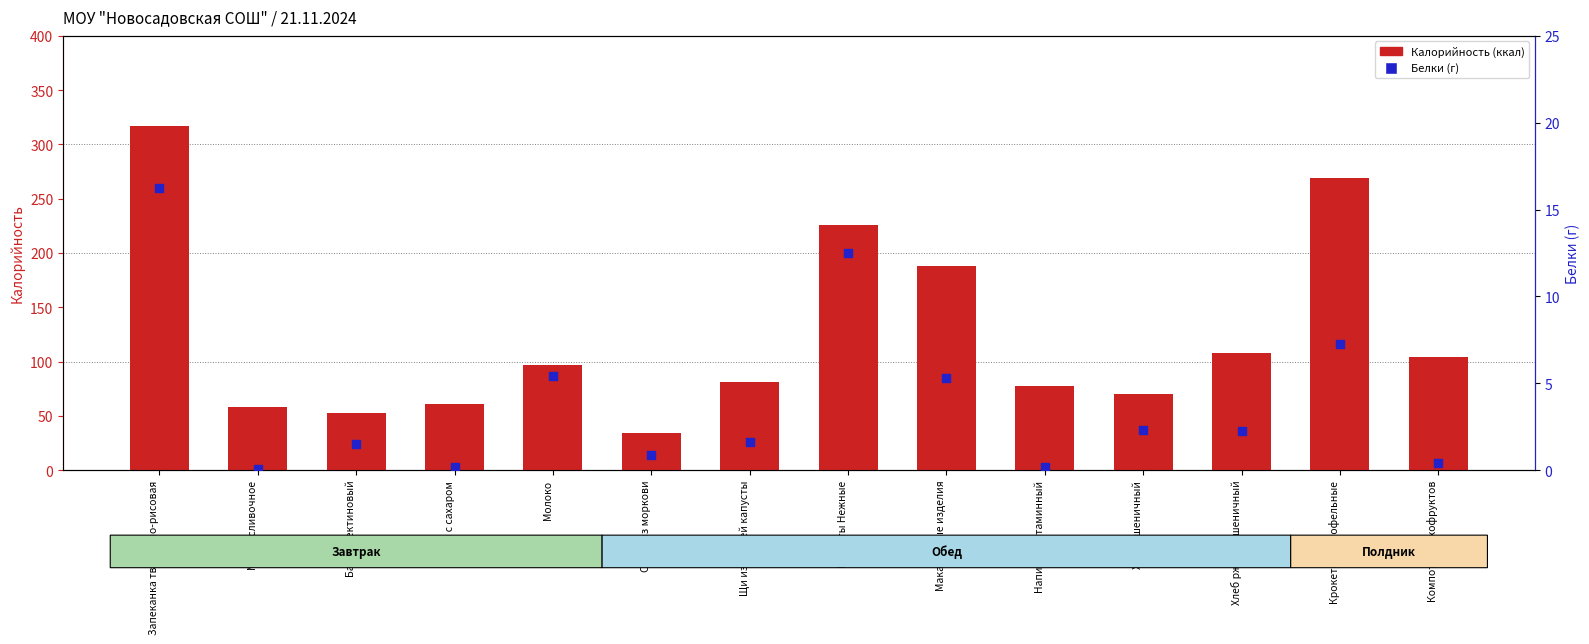

At which category is the sum across all series the highest?

Запеканка творожно-рисовая